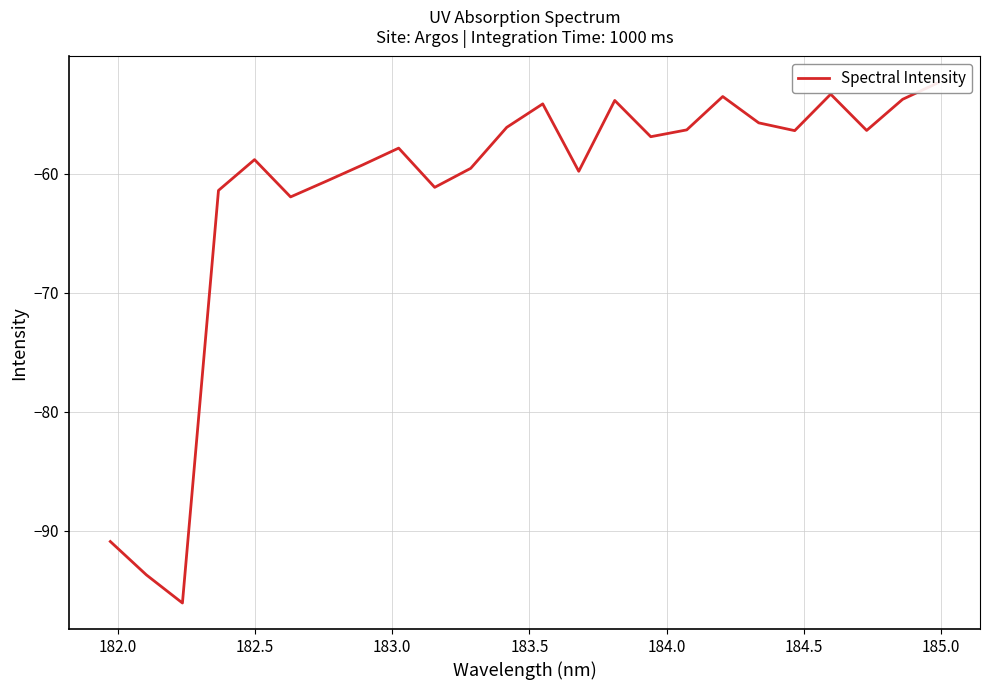

What is the average value?

-61.7